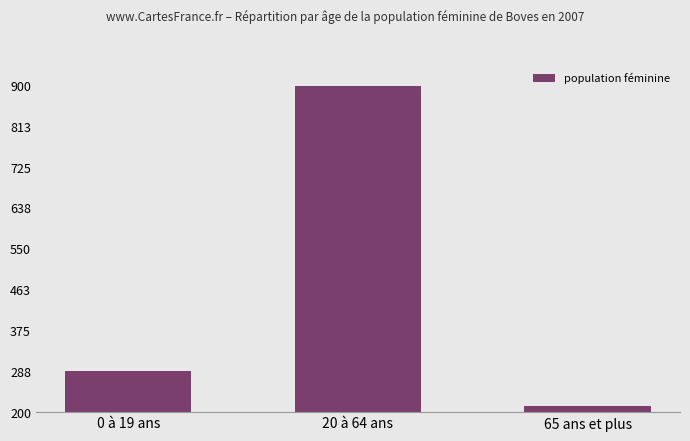

What is the sum of all values?

1401